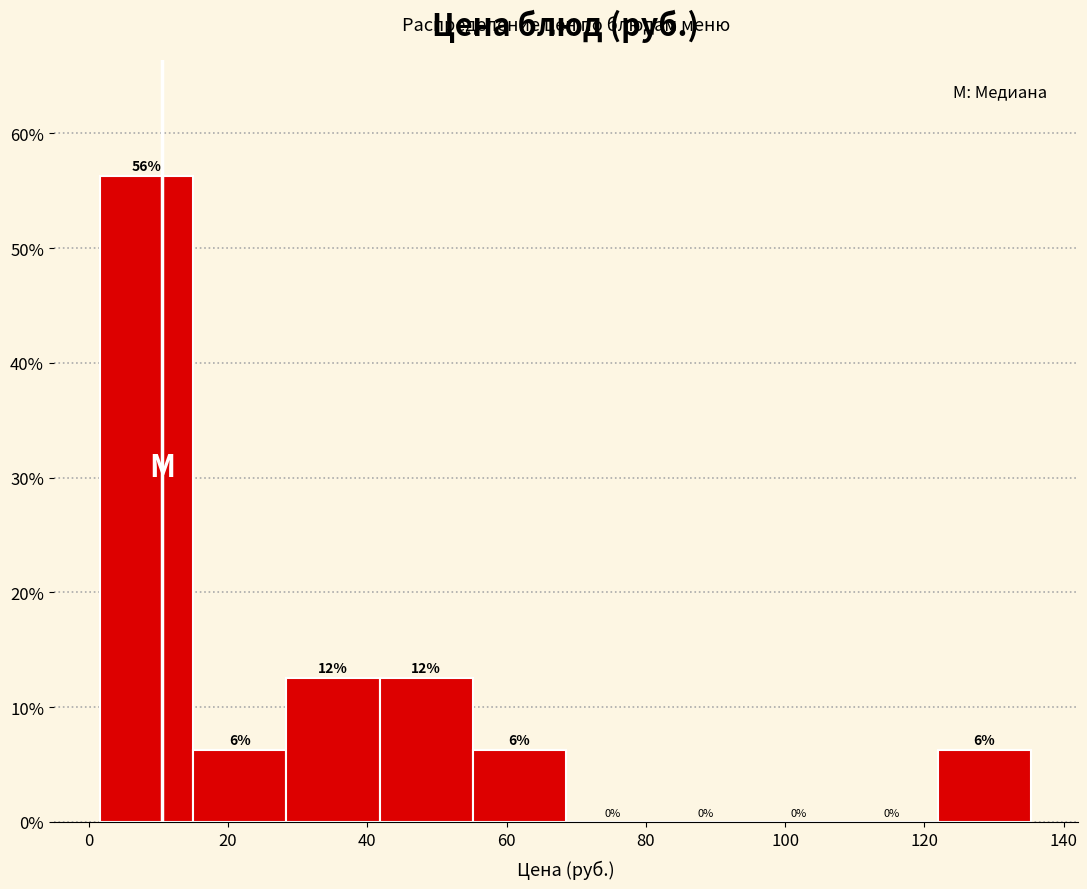

Which range on the x-axis has the tallest bar?

2 to 16